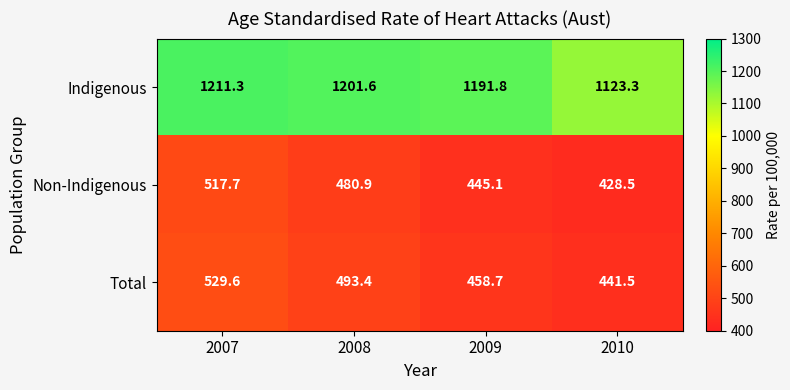

At how many categories does at least one series exceed 1029?

4